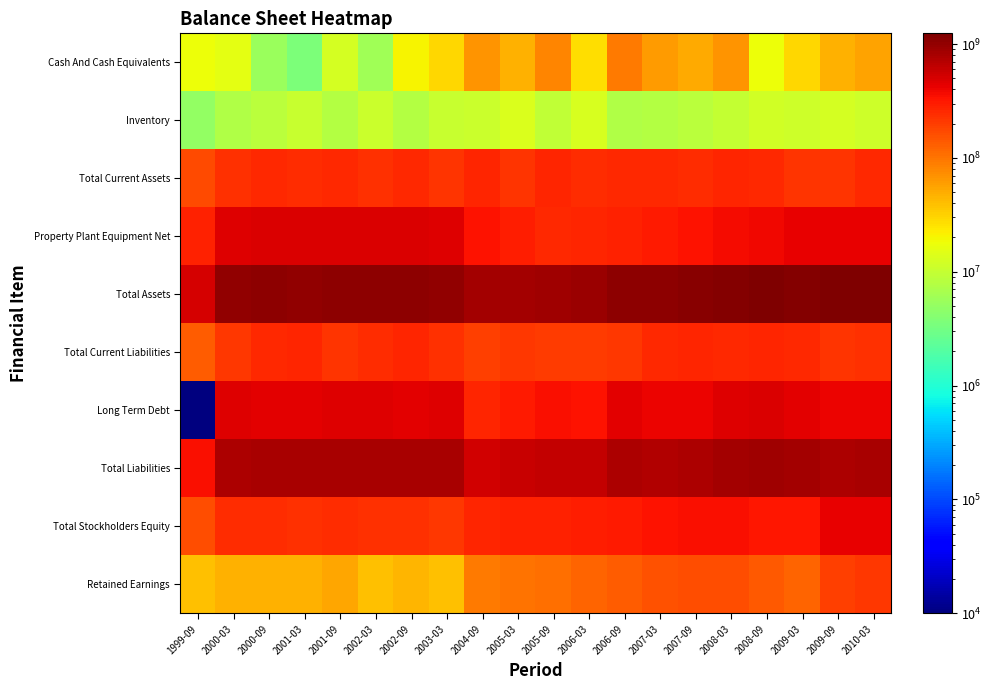

Which series has the largest total across all categories?

Total Assets